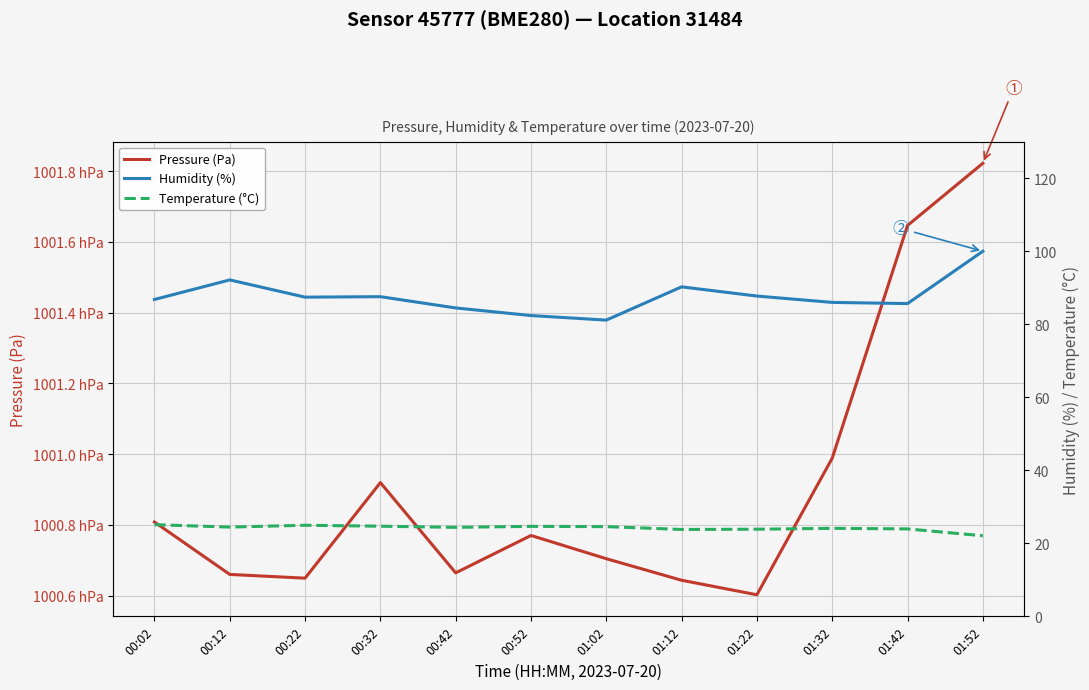

What are all the series names shown in the legend?

Pressure (Pa), Humidity (%), Temperature (°C)